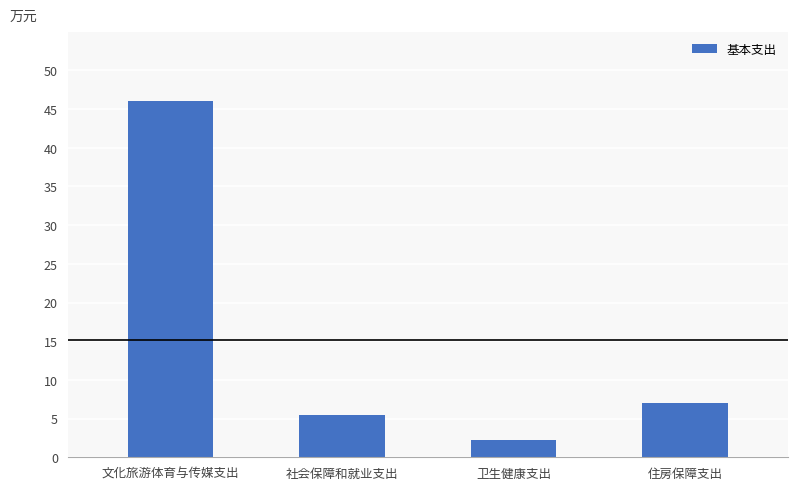

List the labels in order of value, smallest first.

卫生健康支出, 社会保障和就业支出, 住房保障支出, 文化旅游体育与传媒支出